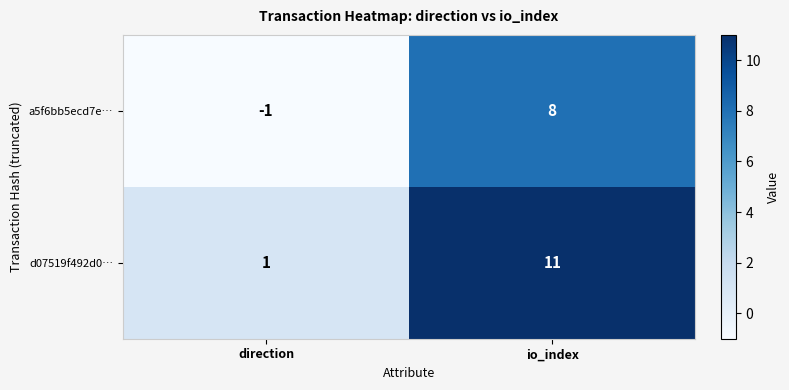

Which label corresponds to the largest value in the chart?

io_index